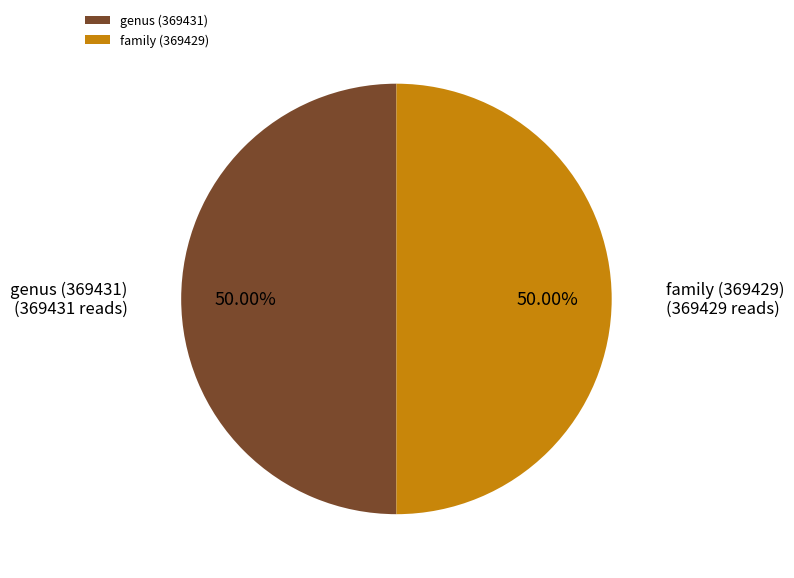

What is the ratio of the value at genus (369431) to the value at family (369429)?

1.0